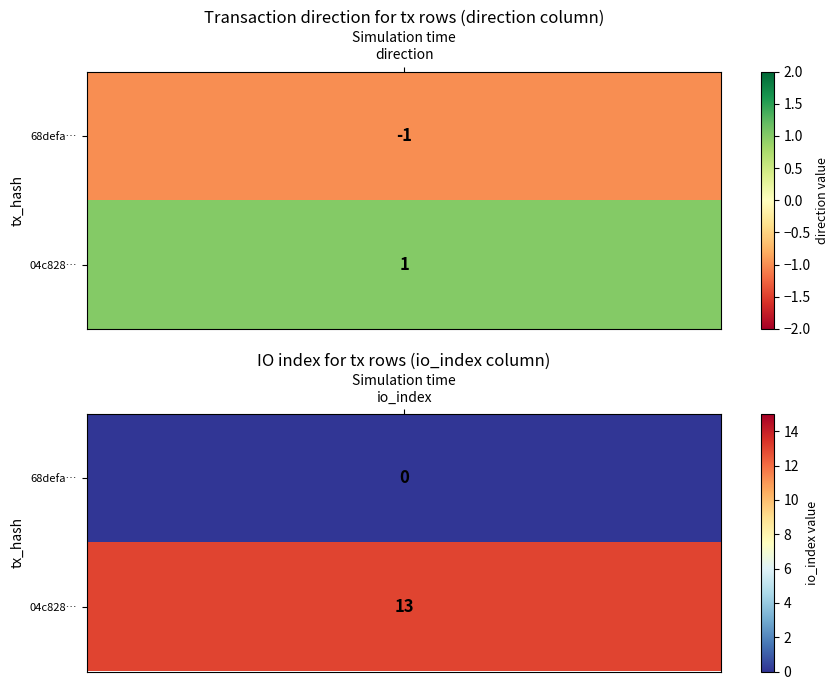

Which series has the largest range (max minus min)?

04c828616e6de70433e1428cd2d5f8dd15d7a96